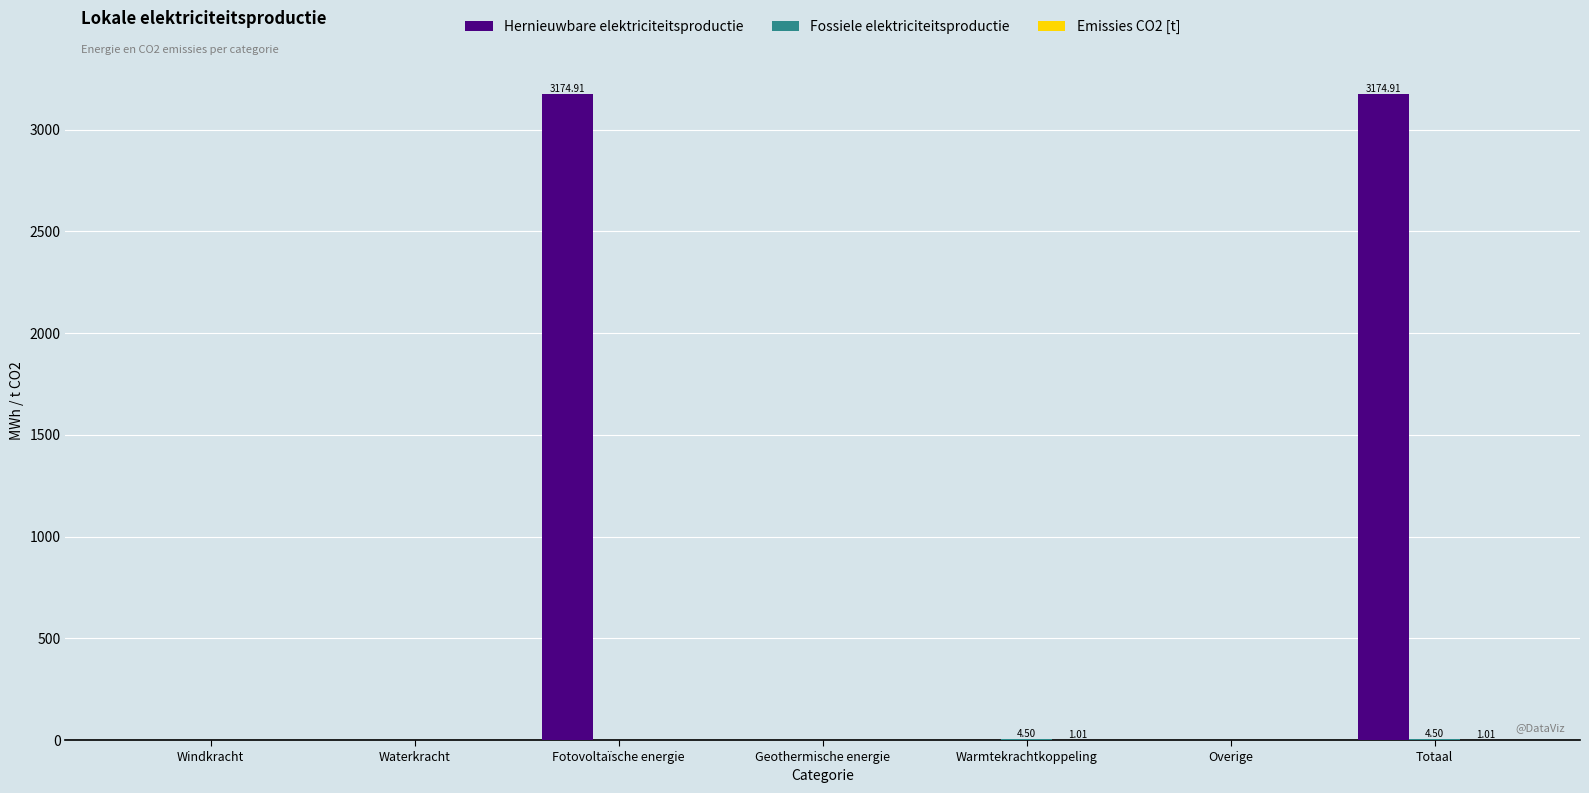

Which series has the largest total across all categories?

Hernieuwbare elektriciteitsproductie